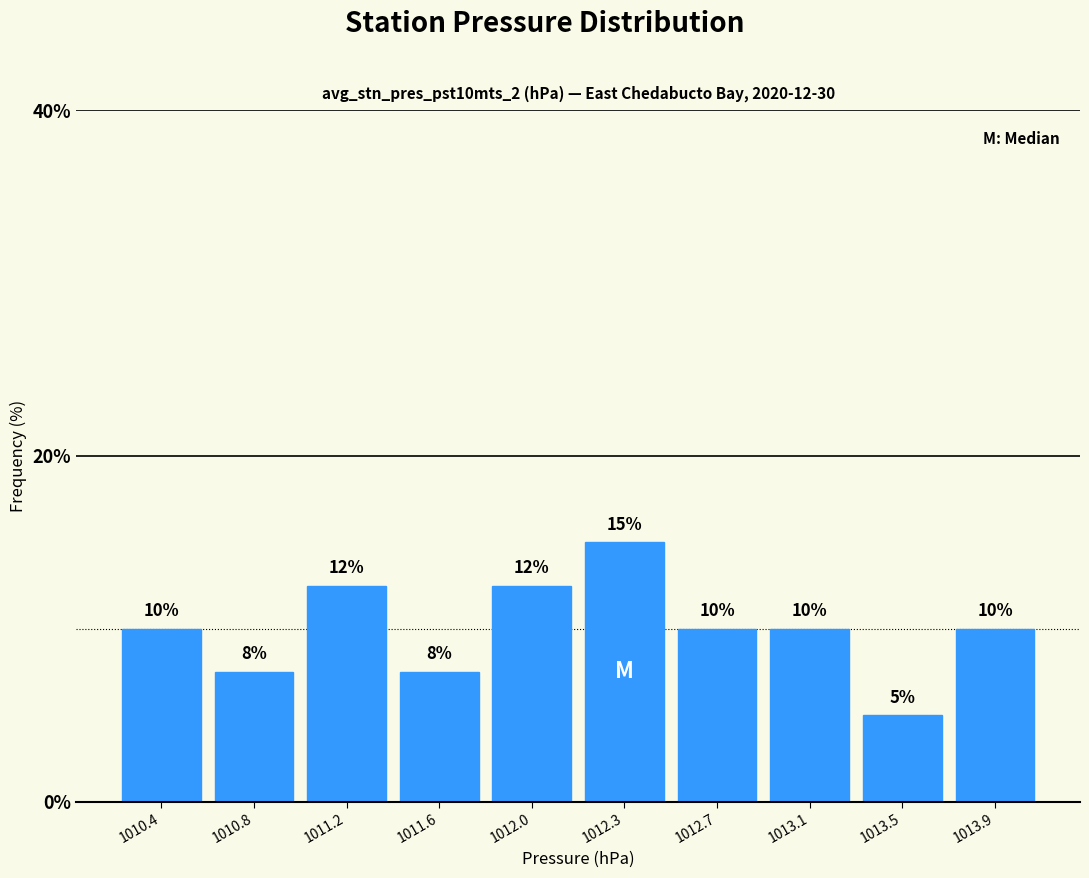

What is the ratio of the value at 1010.4 to the value at 1011.2?

0.8